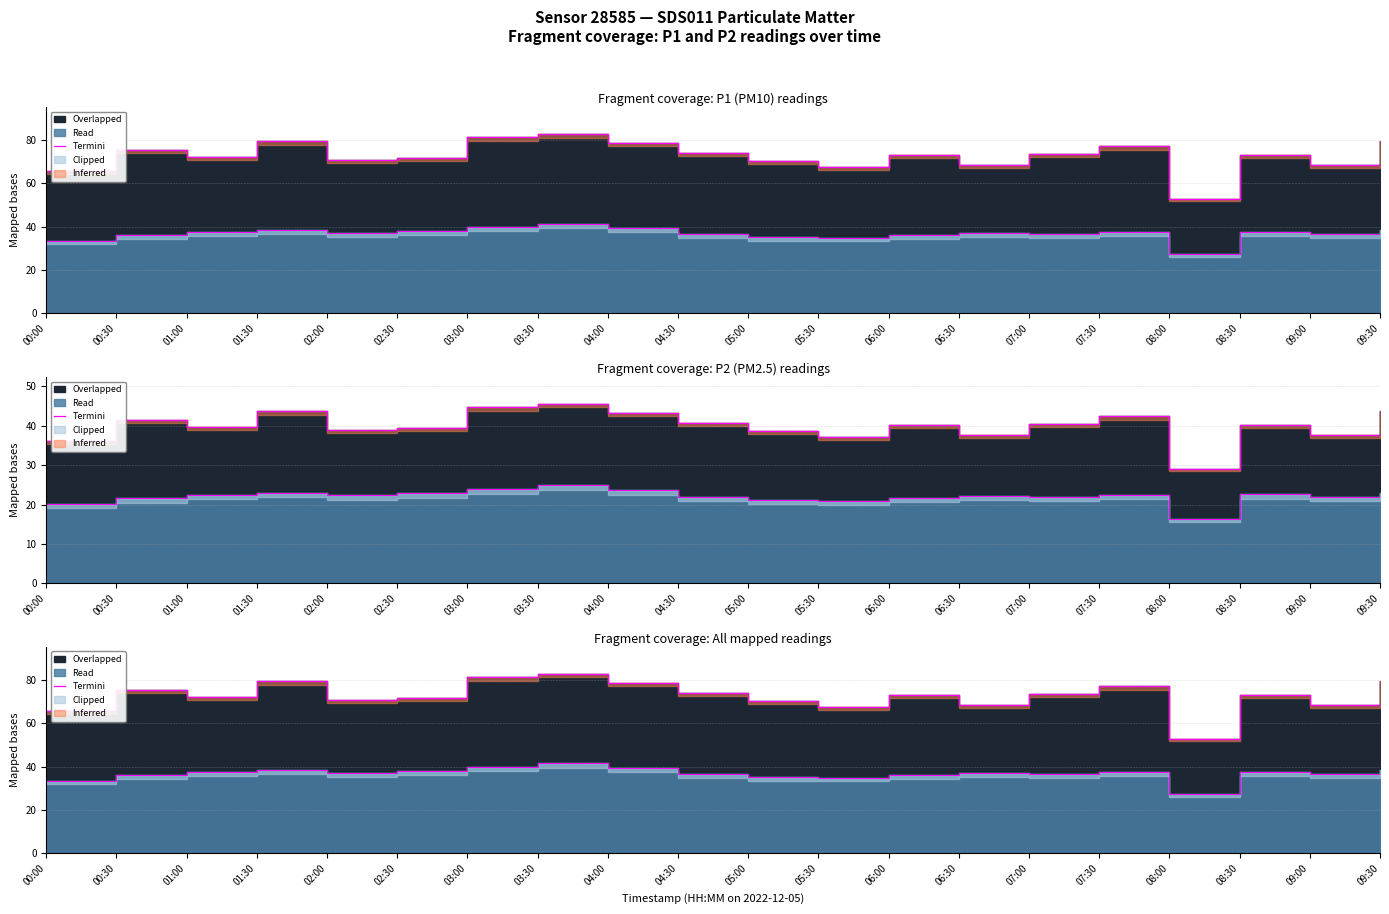

How many interior local valleys (lower than both neighbors) does the data have?

6